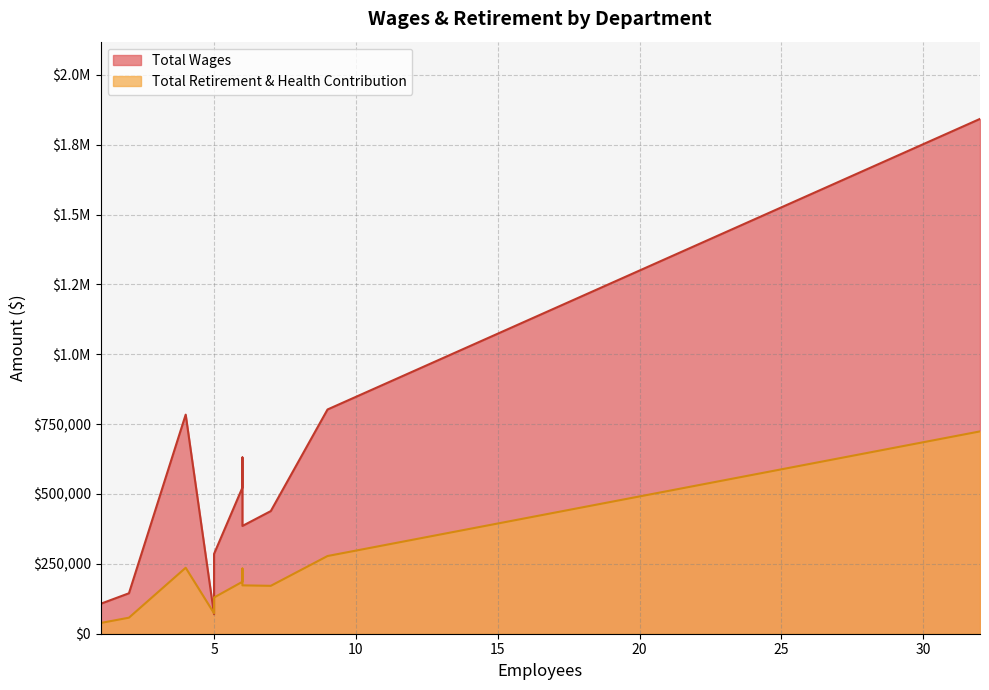

How many intersections are there between Total Retirement & Health Contribution and Total Wages?

1